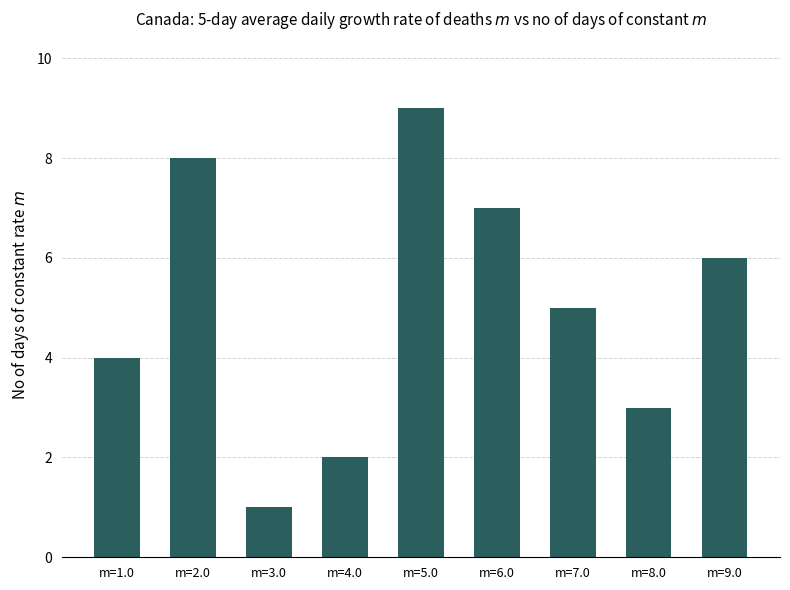

The chart shows a value of 4 at m=9.0. True or false?

False